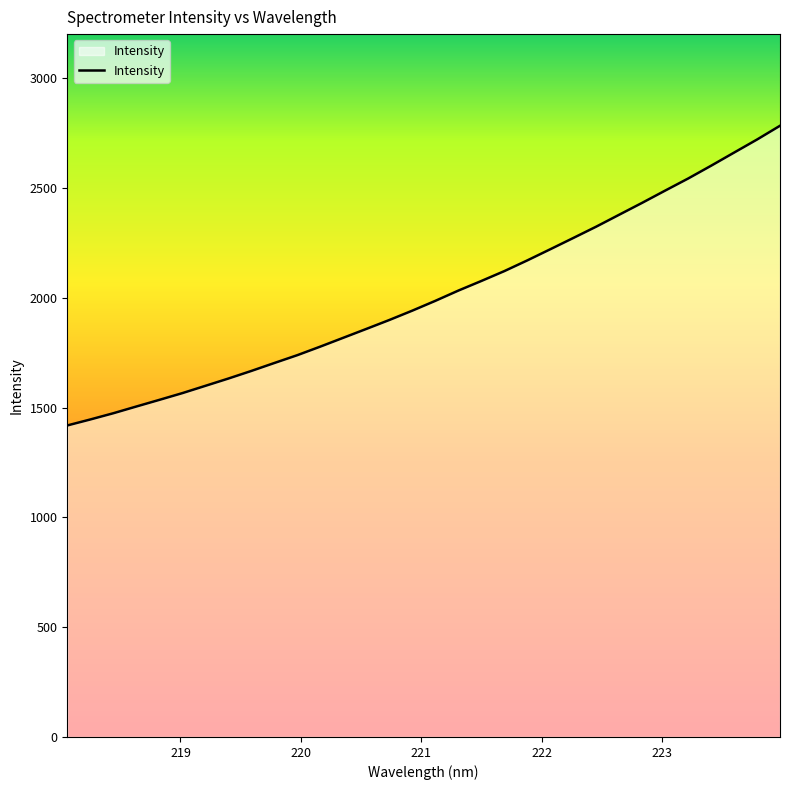

What is the maximum value shown in the chart?

2782.7